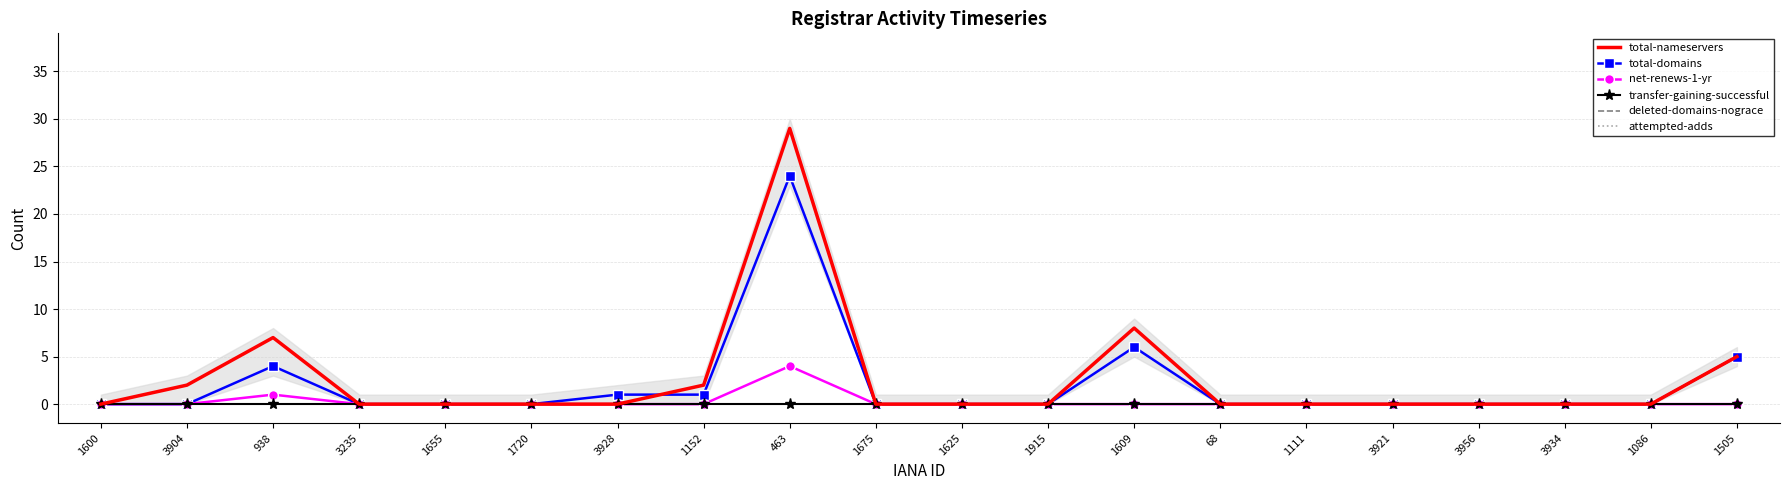

What are all the series names shown in the legend?

total-nameservers, total-domains, net-renews-1-yr, transfer-gaining-successful, deleted-domains-nograce, attempted-adds